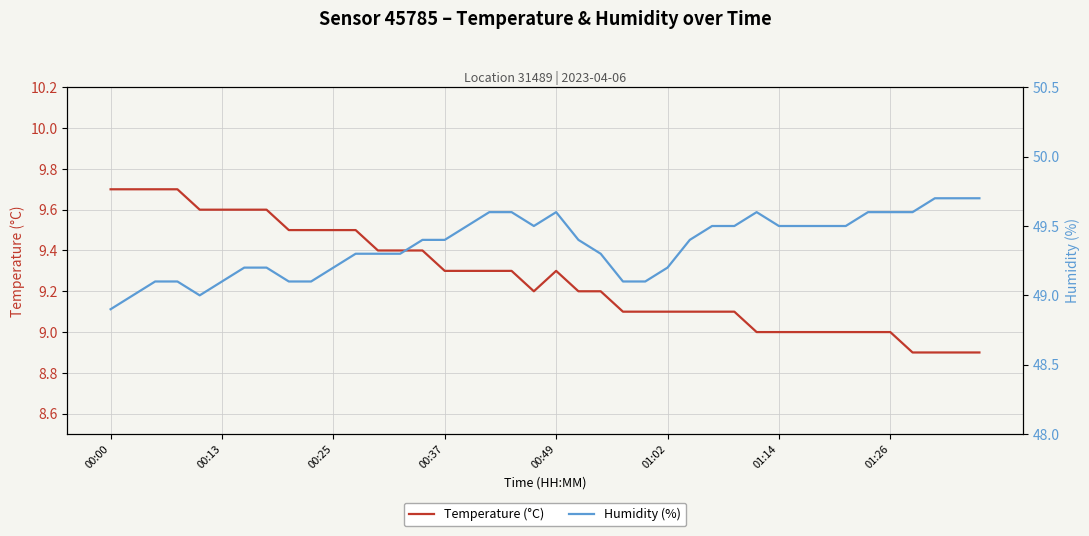

True or false: Temperature (°C) has a value of 14.3 at 01:02.

False